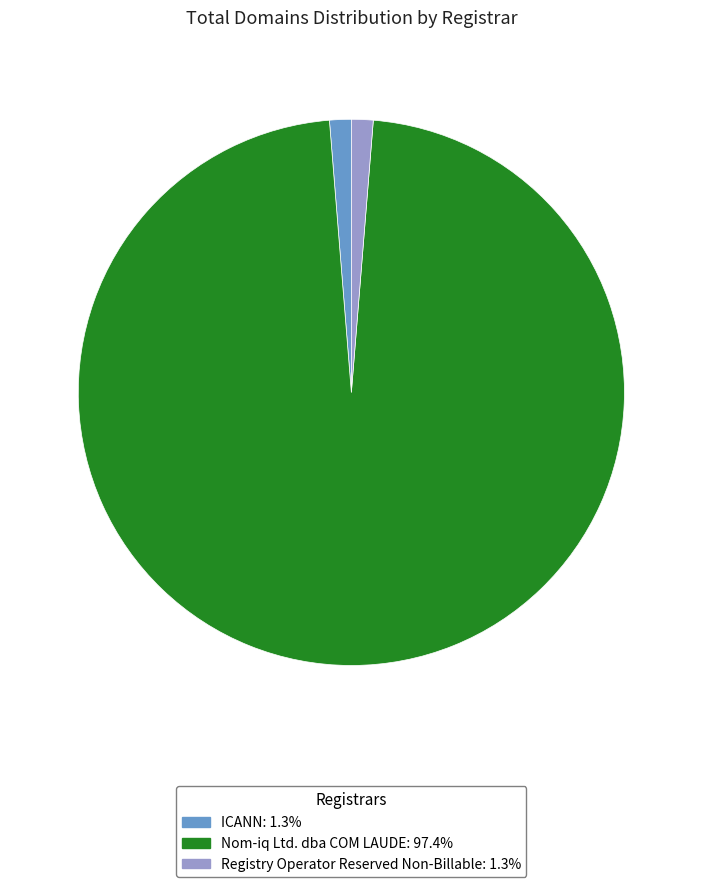

Is there a majority slice in this chart?

Yes